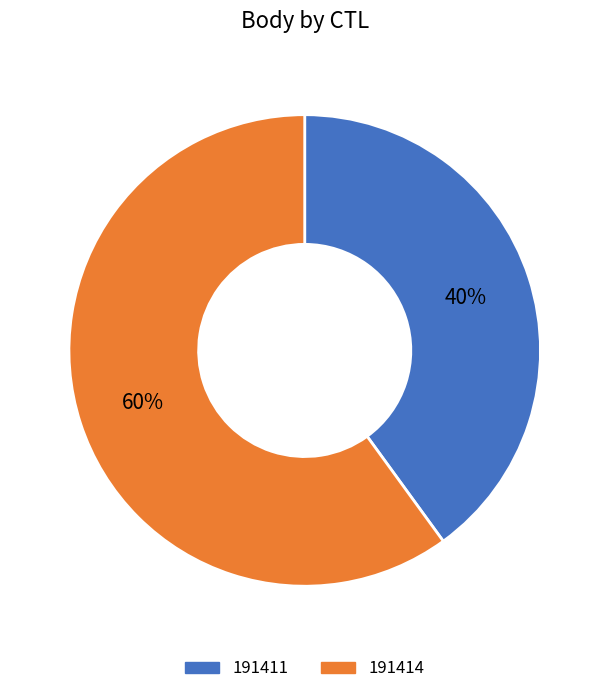

What is the ratio of the value at 191411 to the value at 191414?

0.7